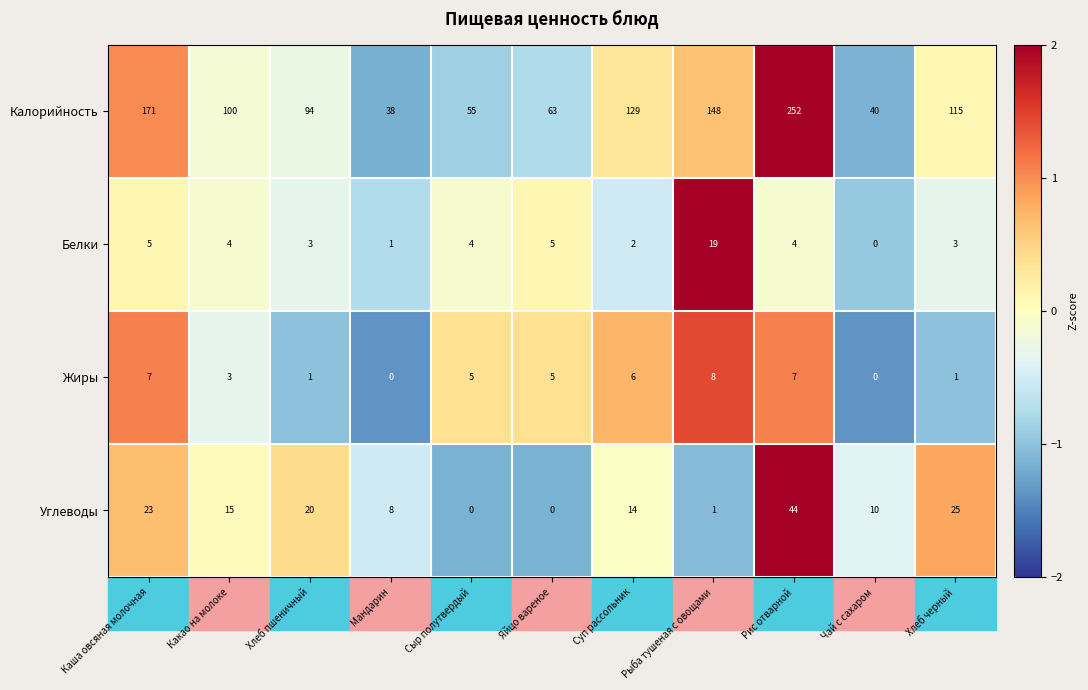

True or false: Жиры has a value of 4 at Чай с сахаром.

False